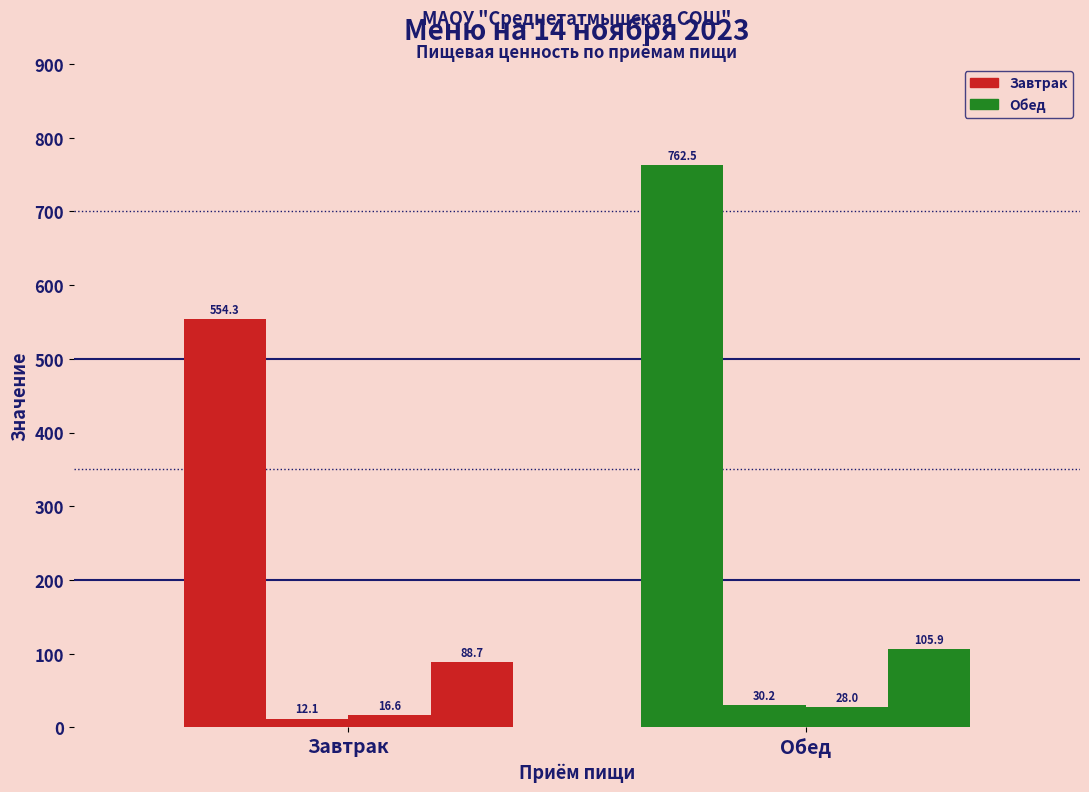

Reading left to right, what are all the values shown in this chart?

Калорийность: Завтрак=554.3	Обед=762.5
Белки: Завтрак=12.1	Обед=30.2
Жиры: Завтрак=16.6	Обед=28.0
Углеводы: Завтрак=88.7	Обед=105.9